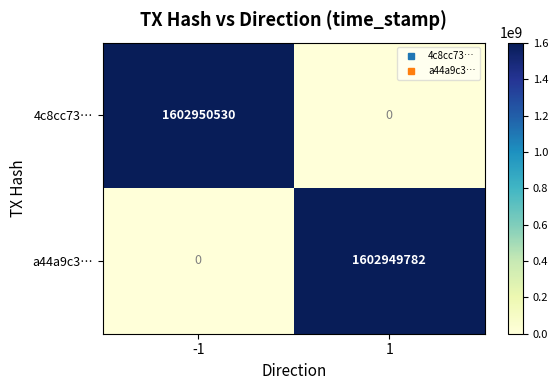

Reading left to right, what are all the values shown in this chart?

4c8cc73…: 1602950530	0
a44a9c3…: 0	1602949782